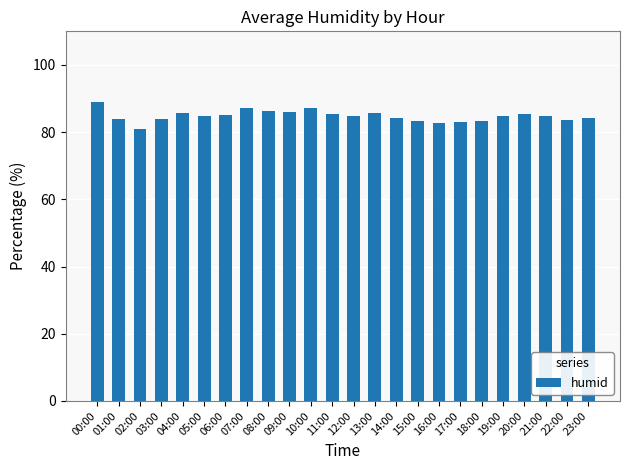

Count the number of categories in the chart.

24